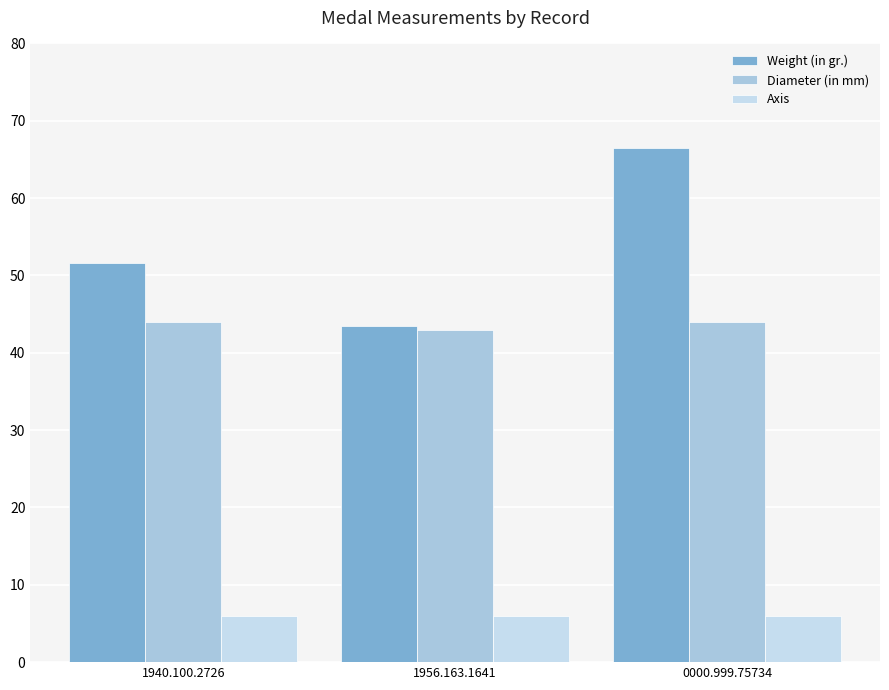

What is the total value across all series at 1956.163.1641?

92.5